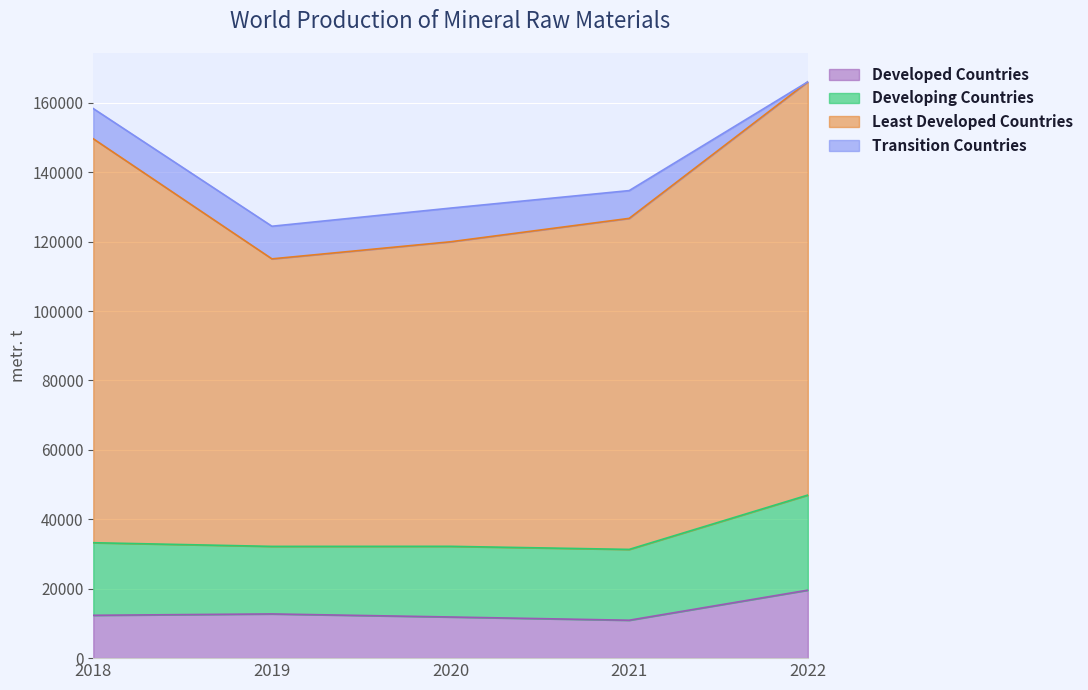

Between 2020 and 2018, which is larger?

2018